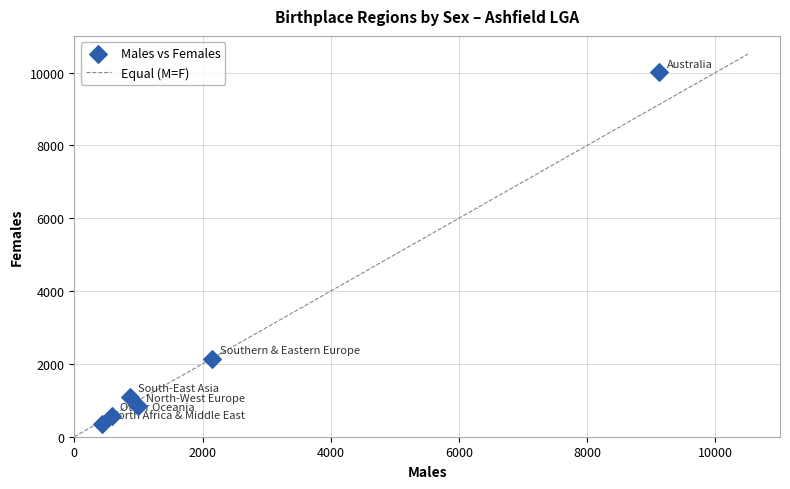

What Y value in the scatter plot is closest to 5184?

2147